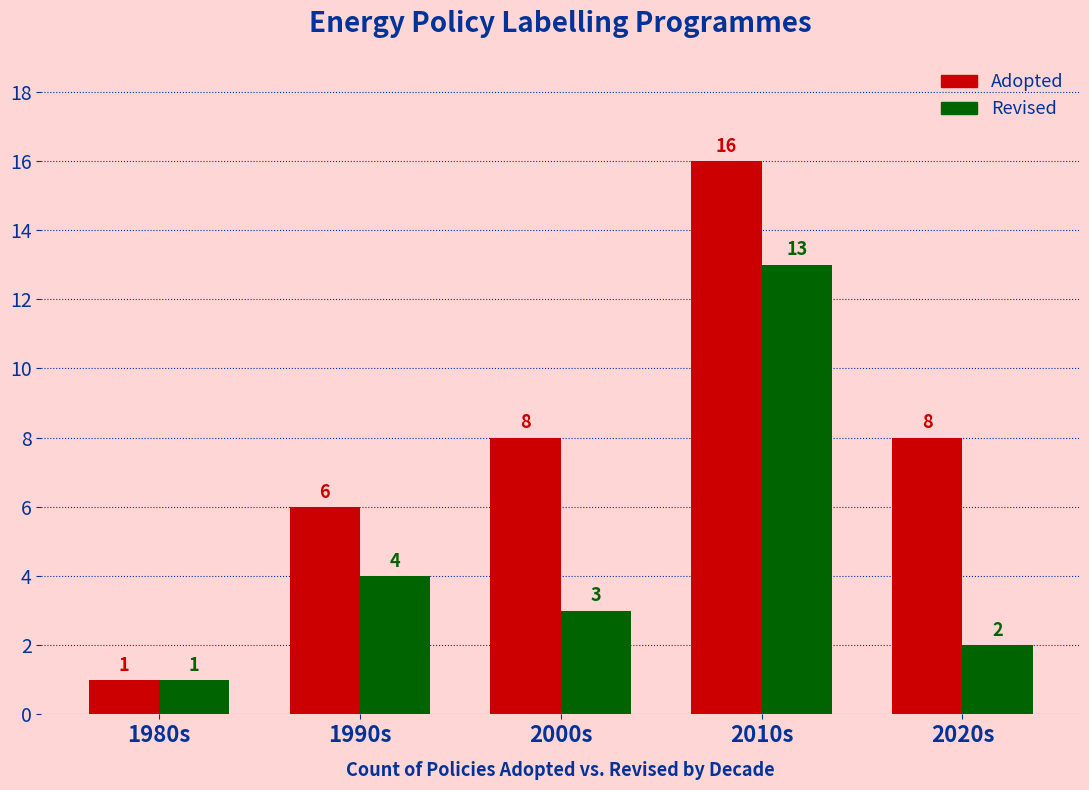

What position from the left is 1990s?

2